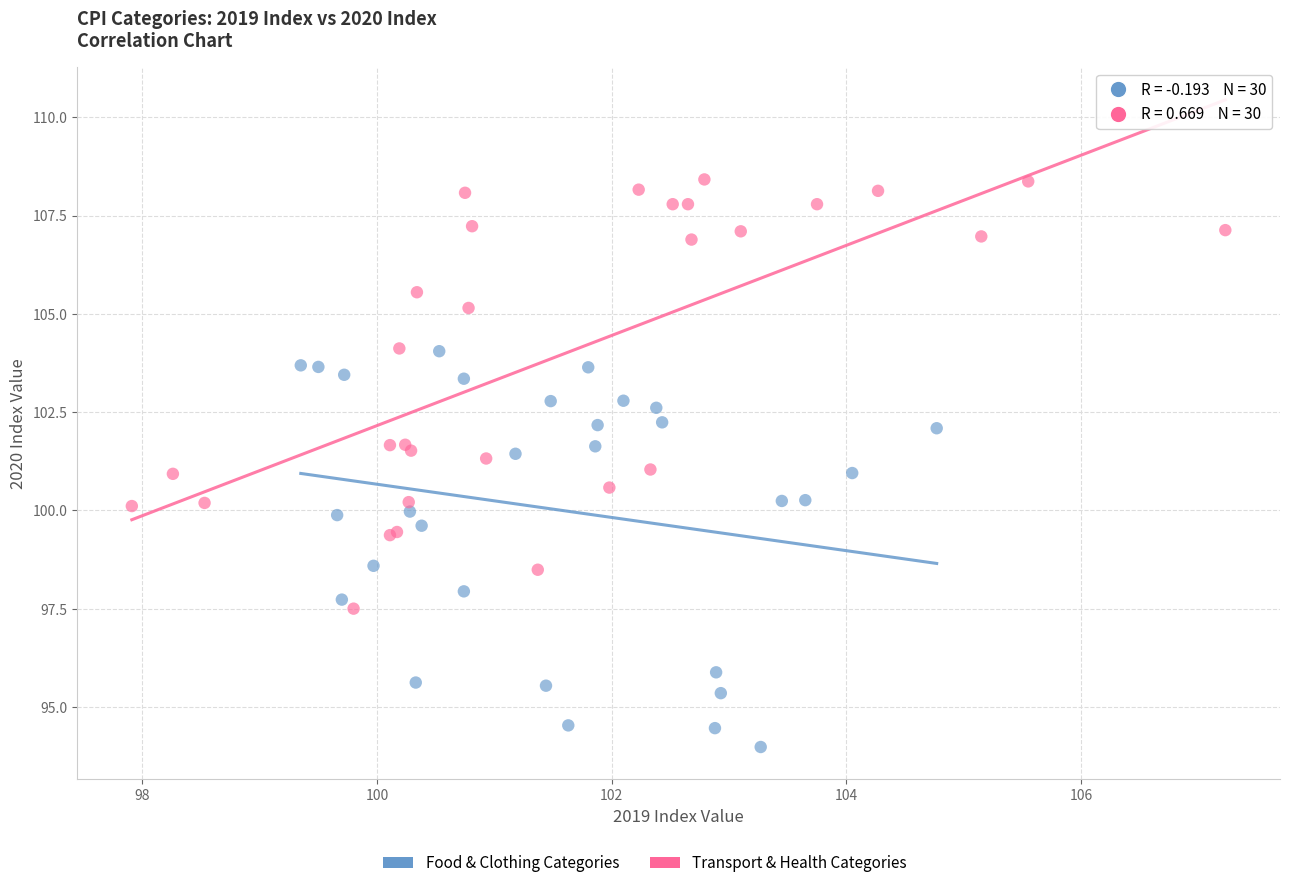

Which series contains the highest Y value?

Transport & Health Categories